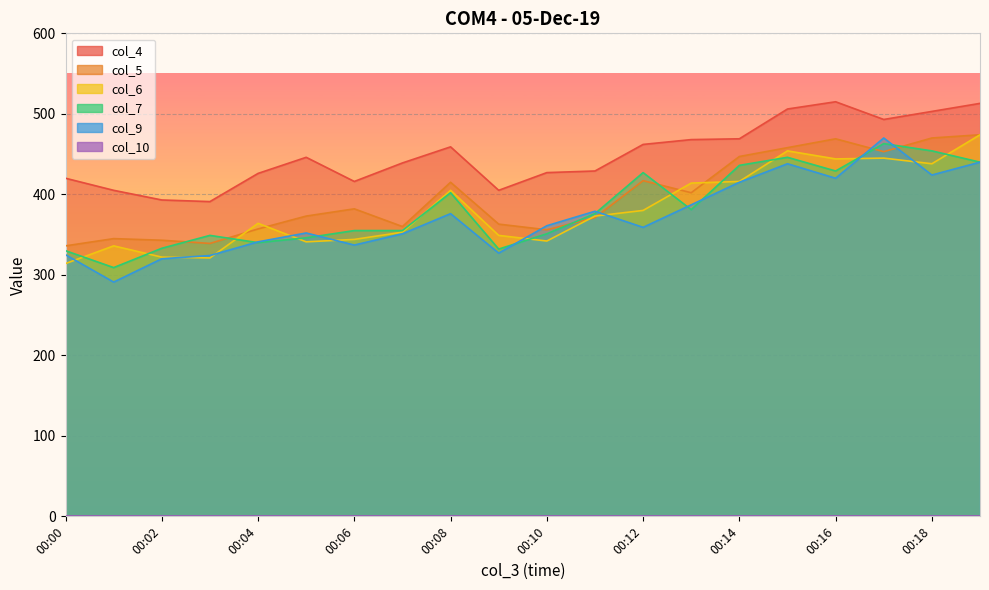

The value of col_5 at 00:18 is 189. True or false?

False